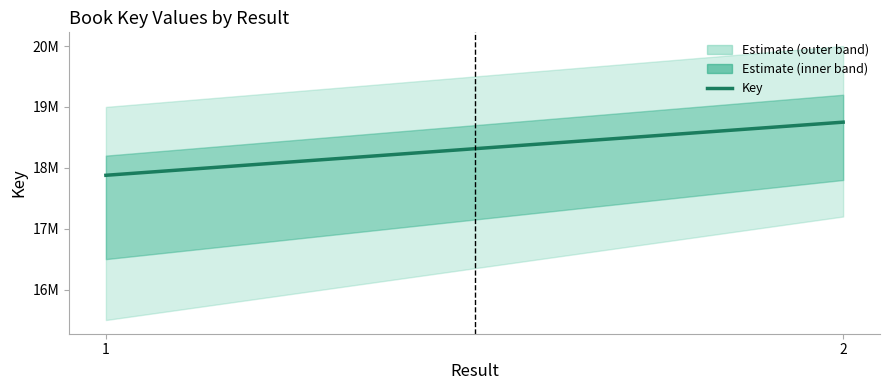

Reading right to left, transcribe all the data shown in this chart.

18749644	17877233